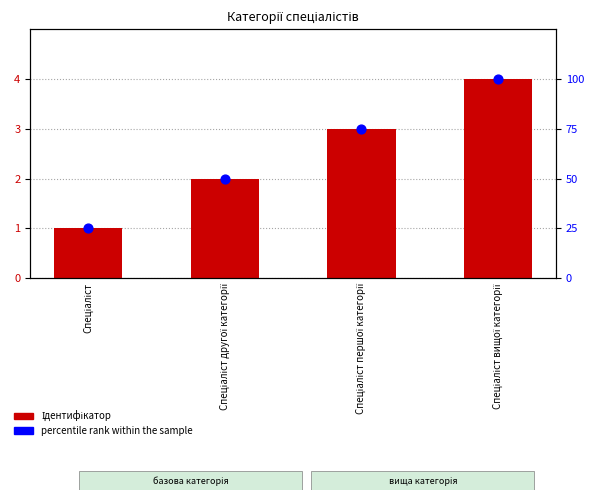

Which series reaches the maximum Y coordinate?

percentile rank within the sample